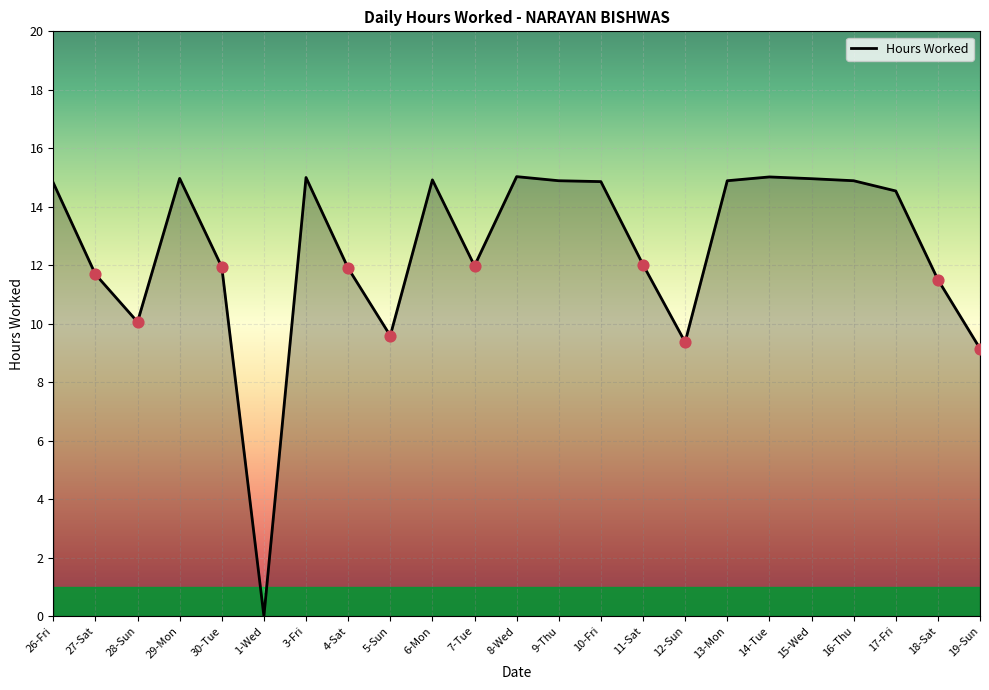

What is the change in value from 28-Sun to 9-Thu?

+4.8